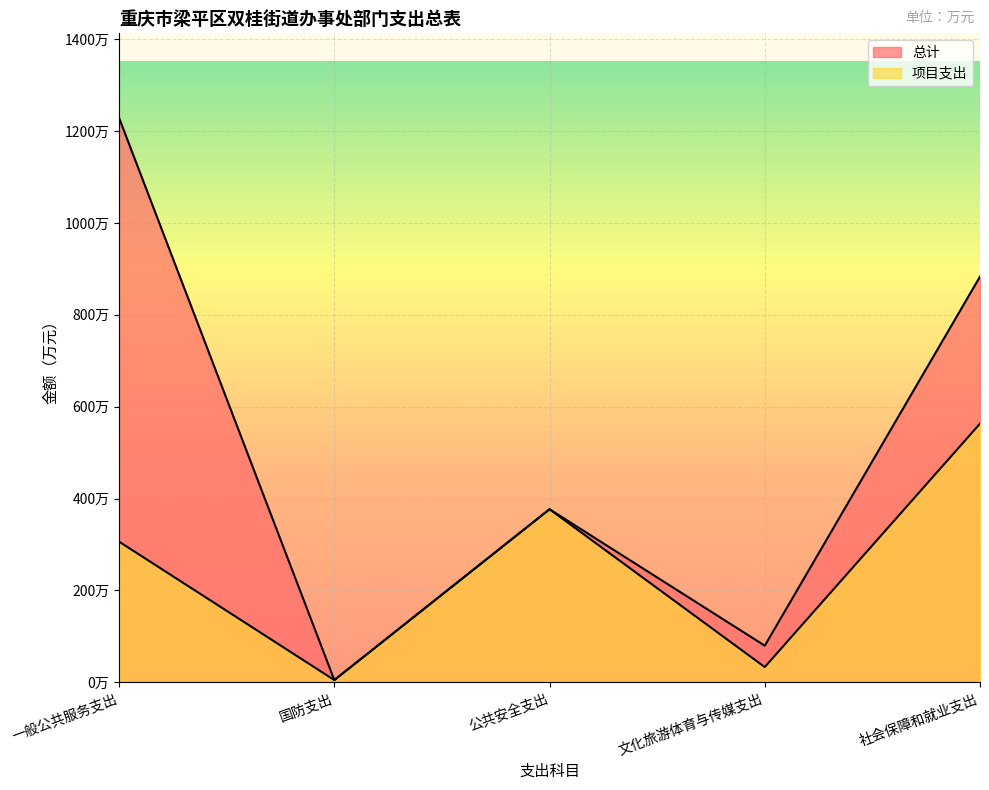

Which label corresponds to the smallest value in the chart?

国防支出